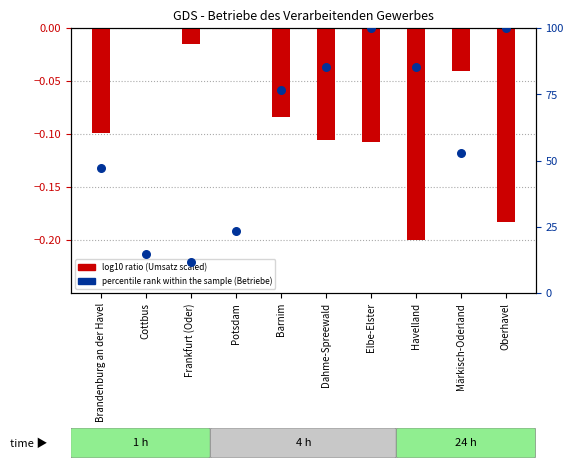

At how many categories does at least one series exceed 70?

5